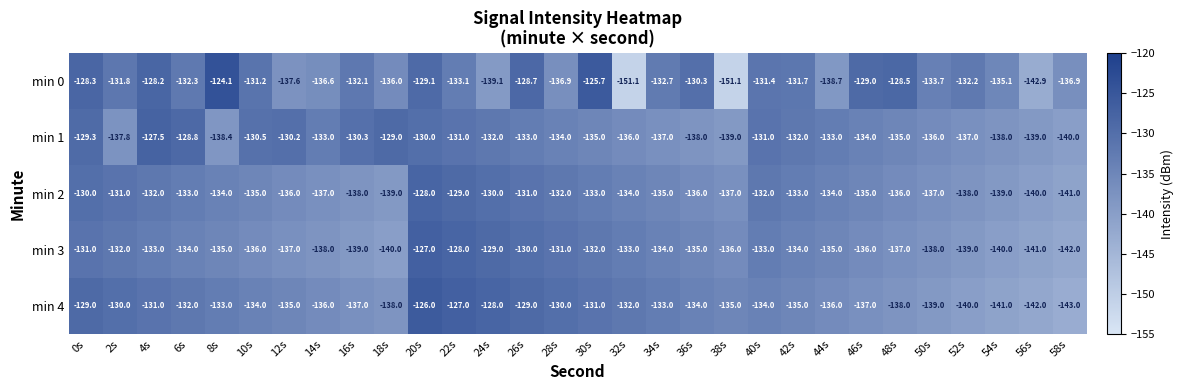

Where does the min 1 series first go above -133?

0s